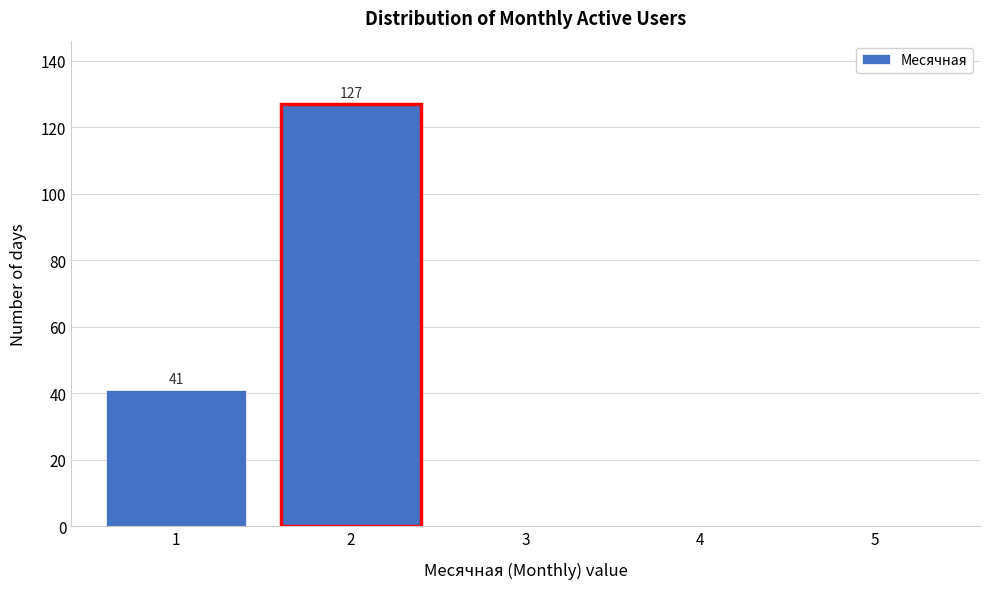

Reading left to right, what are all the values shown in this chart?

1=41	2=127	3=0	4=0	5=0